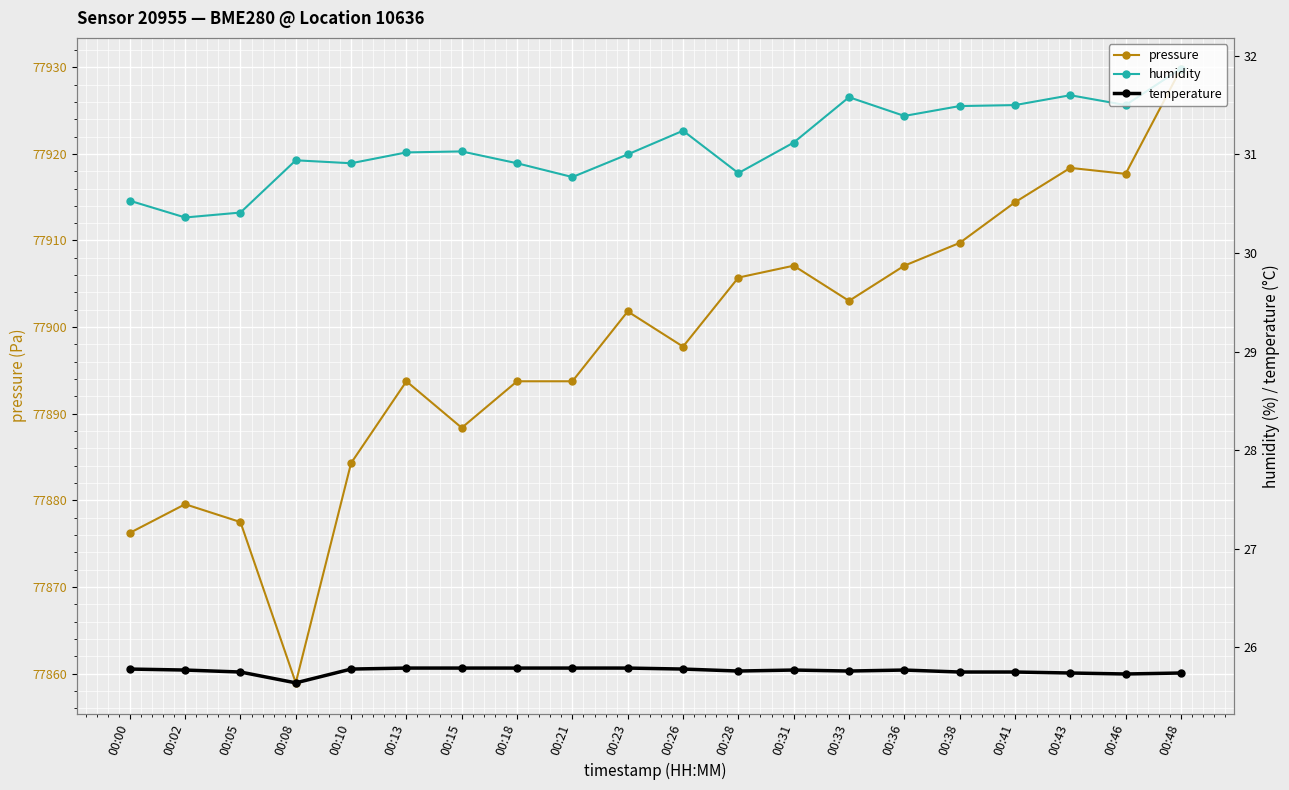

Which series has the largest range (max minus min)?

pressure